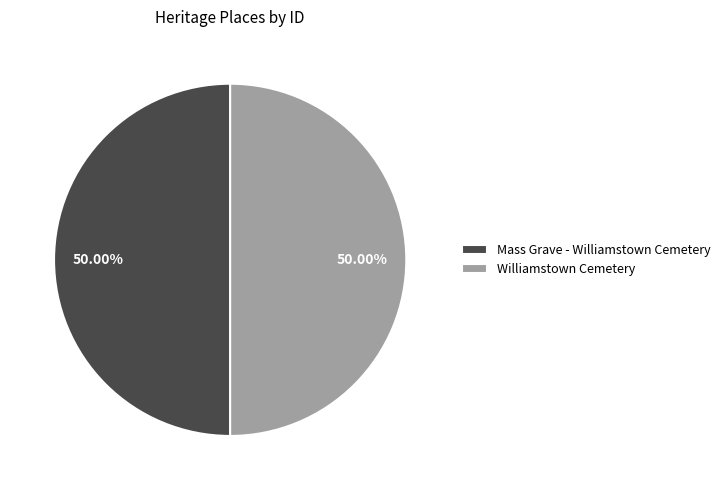

Is the sum of Williamstown Cemetery and Mass Grave - Williamstown Cemetery greater than half?

Yes